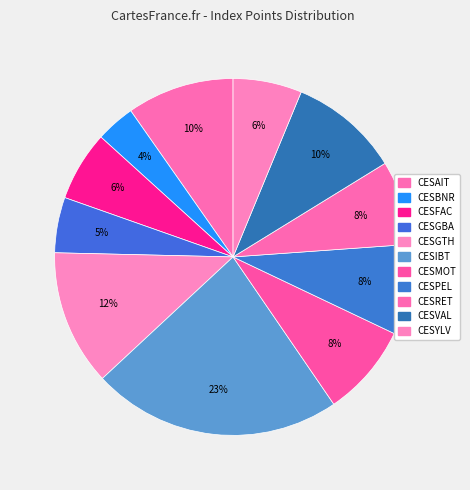

Count the number of slices in the pie.

11